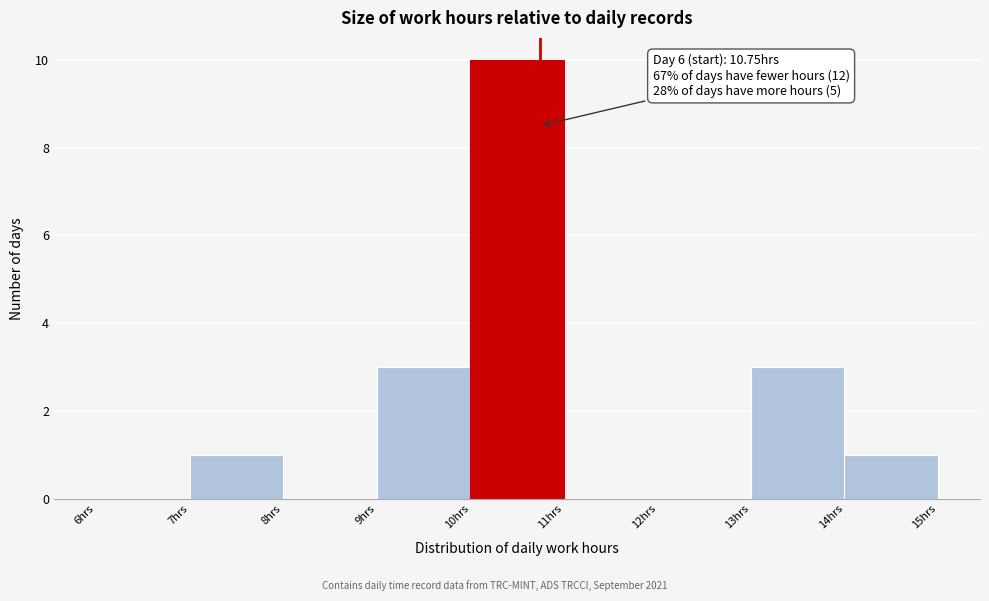

Over which range of the x-axis is the bar tallest?

10 to 11